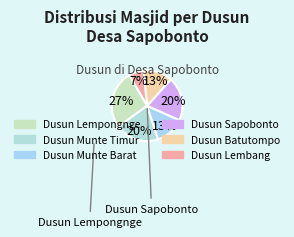

Does Dusun Sapobonto account for over 50% of the chart?

No